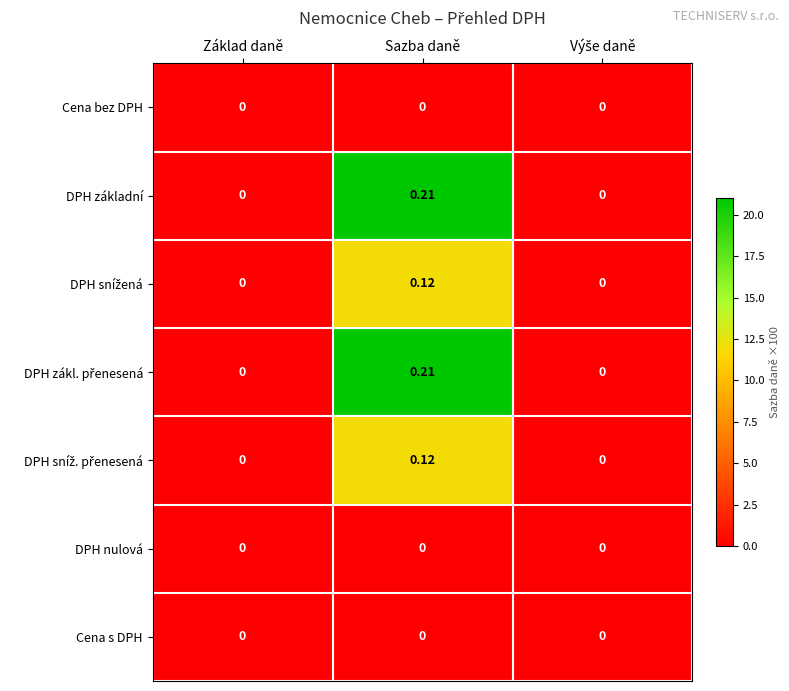

At which category is the sum across all series the highest?

Sazba daně